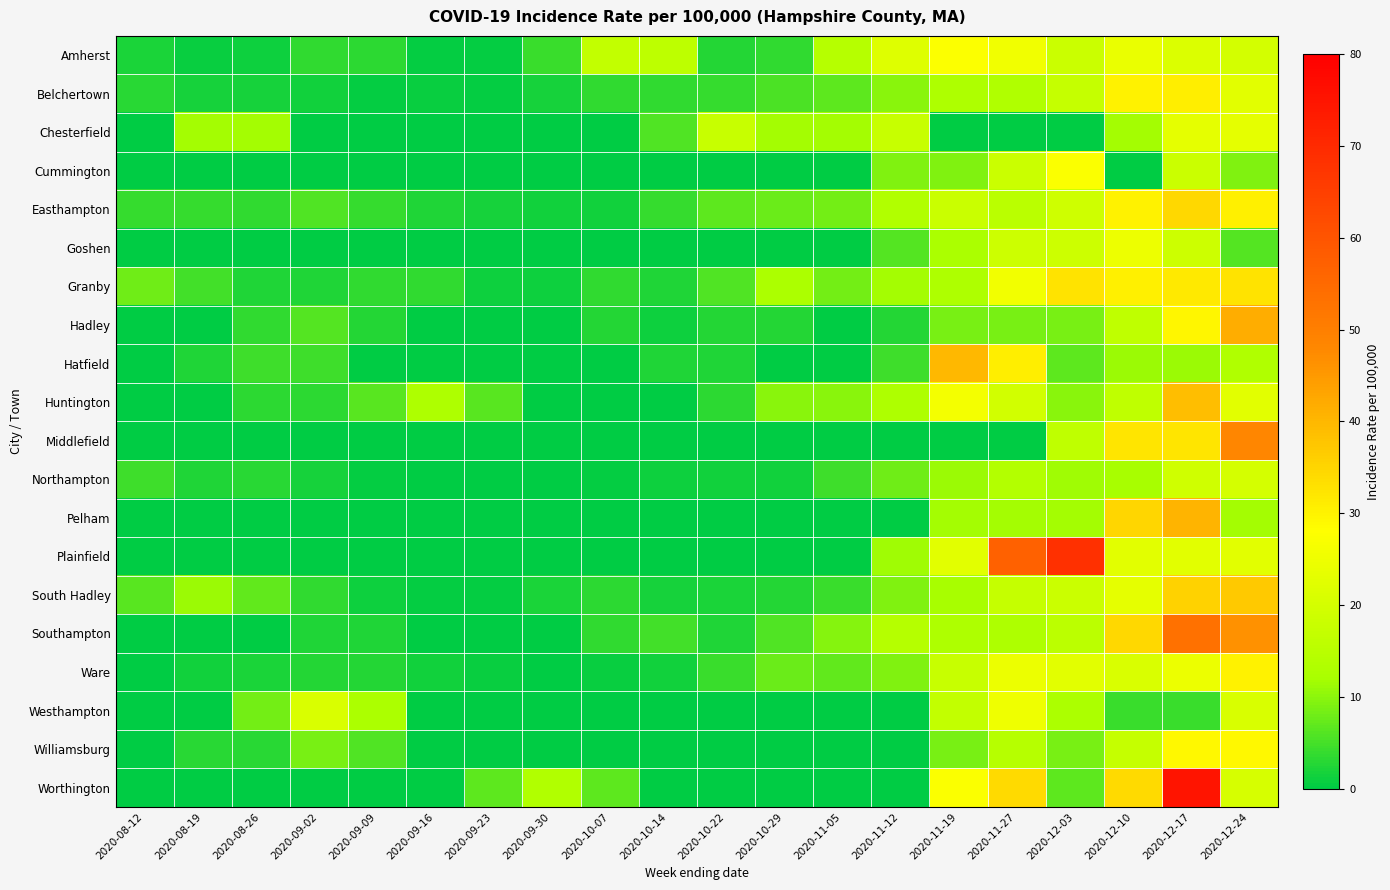

Which has a higher value, 2020-11-27 or 2020-09-16?

2020-11-27